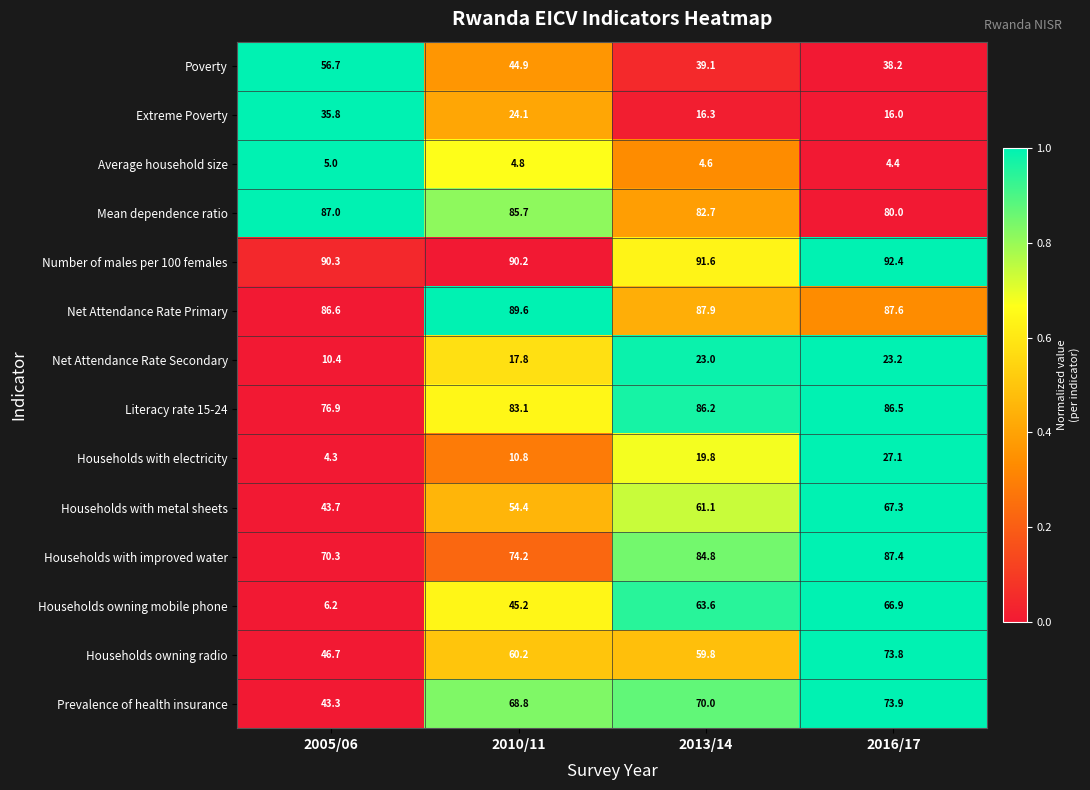

Which category has the highest value across all series?

2016/17